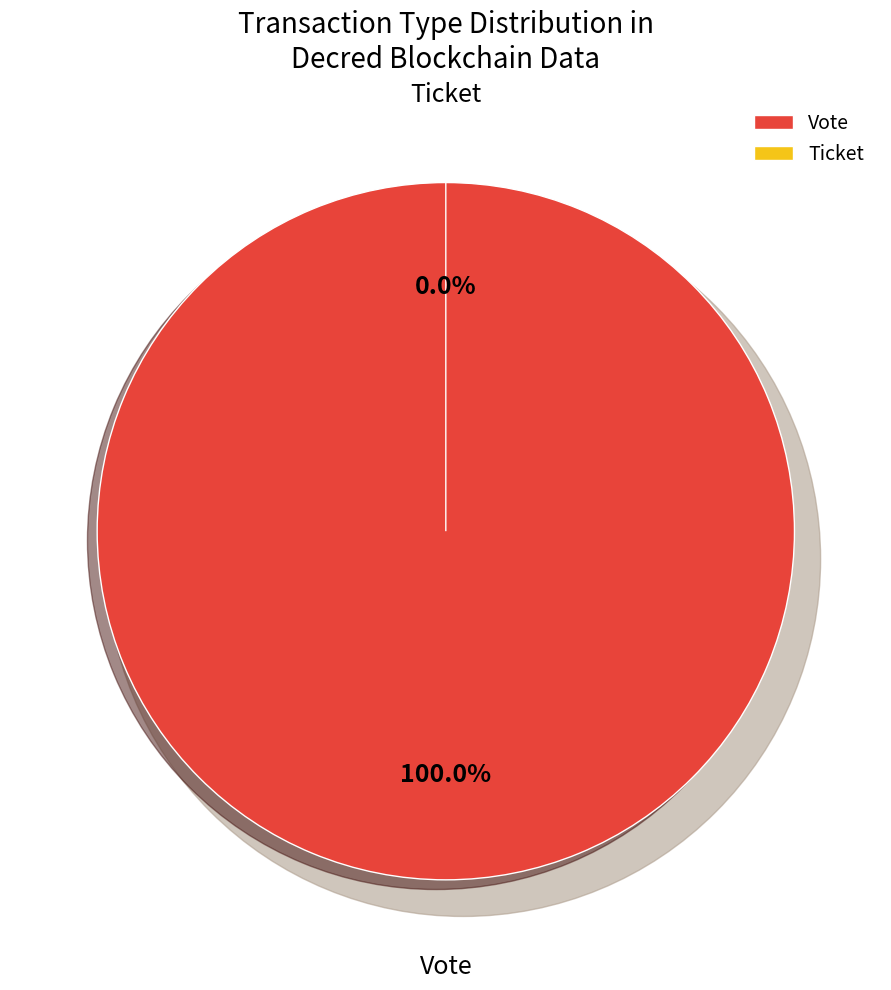

To the nearest percent, what portion does Vote represent?

100%